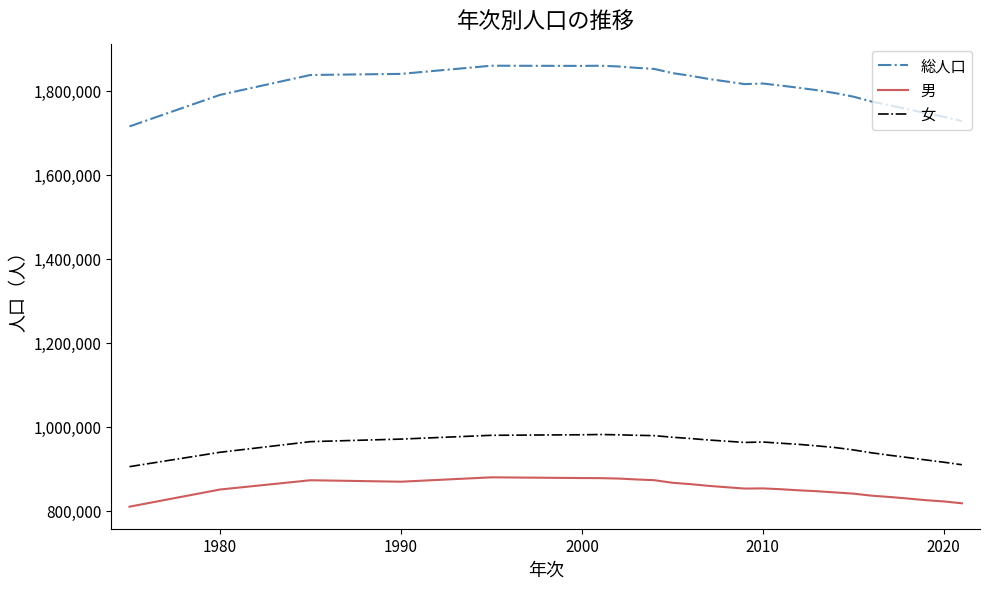

Which series has the widest spread of values?

総人口